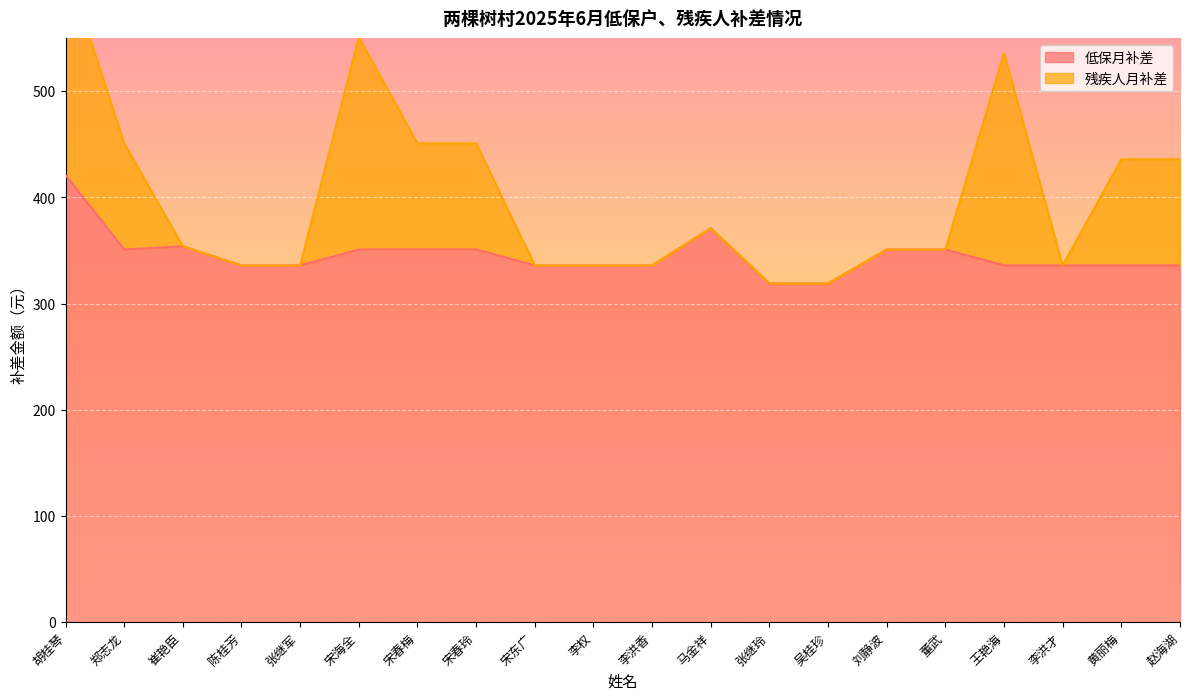

What is the greatest value displayed?

421